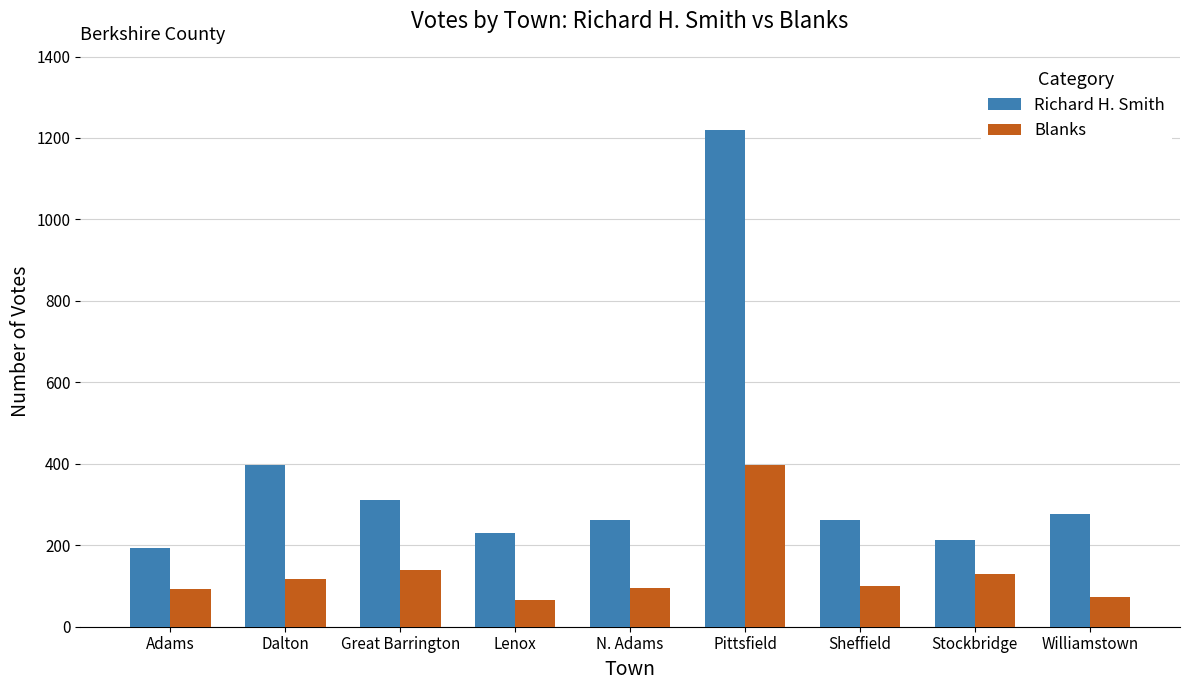

Is the value of Blanks at Sheffield greater than the value of Richard H. Smith at Williamstown?

No